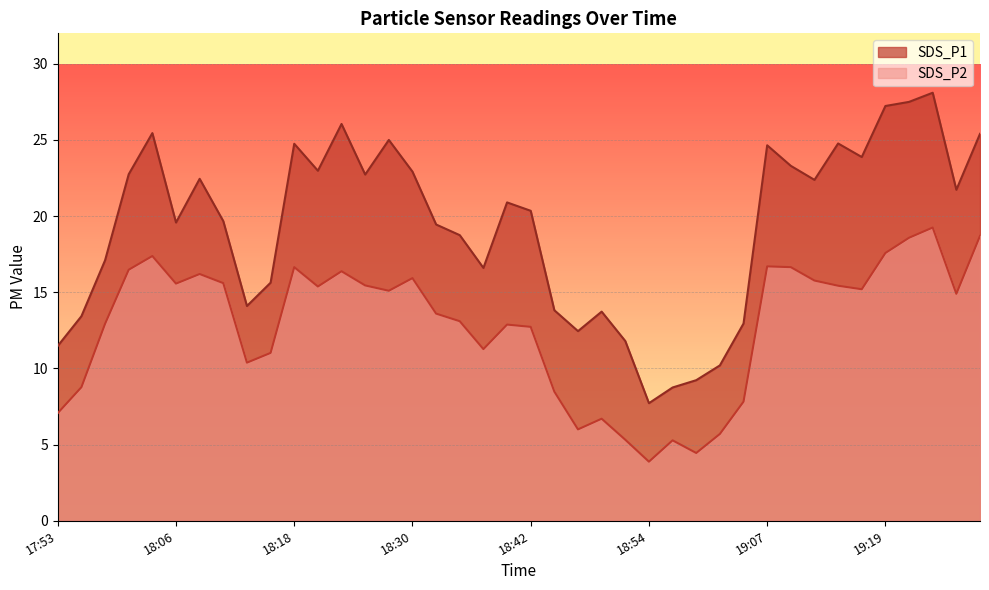

Which has a higher value, 18:47 or 19:17?

19:17